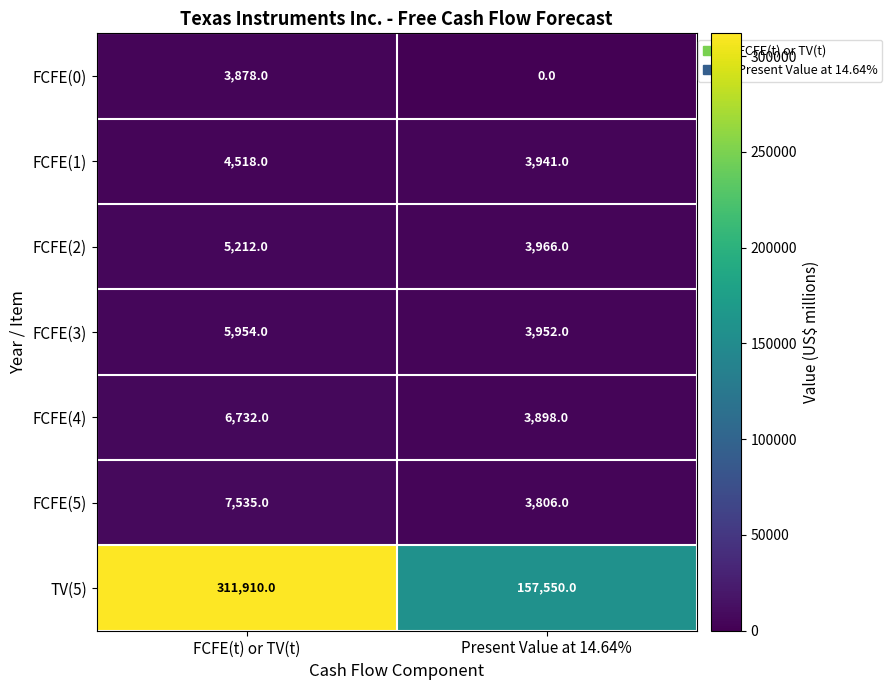

What is the highest value of the TV(5) series?

311910